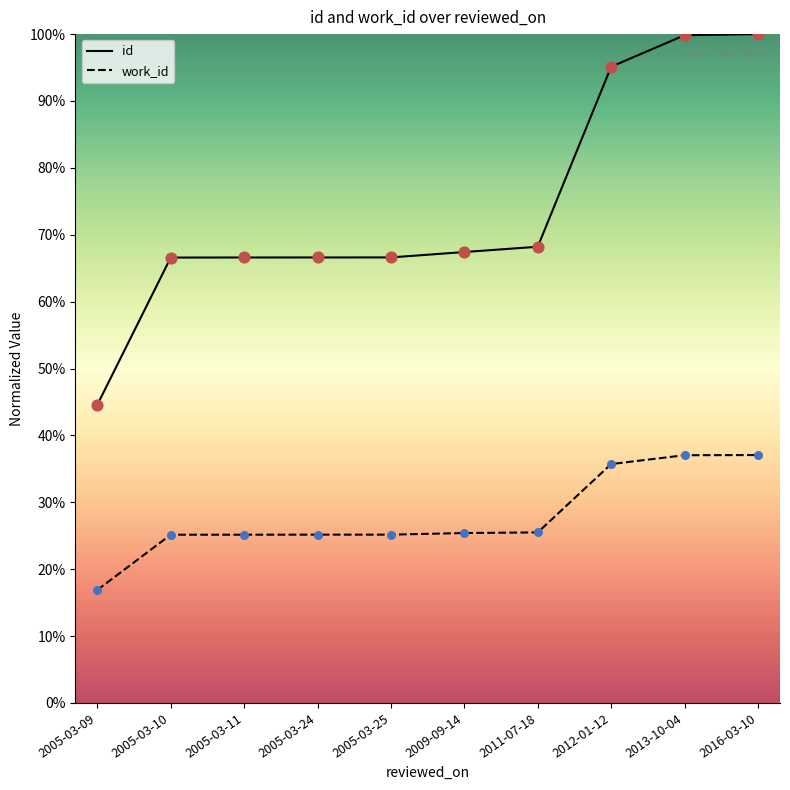

What are all the series names shown in the legend?

id, work_id